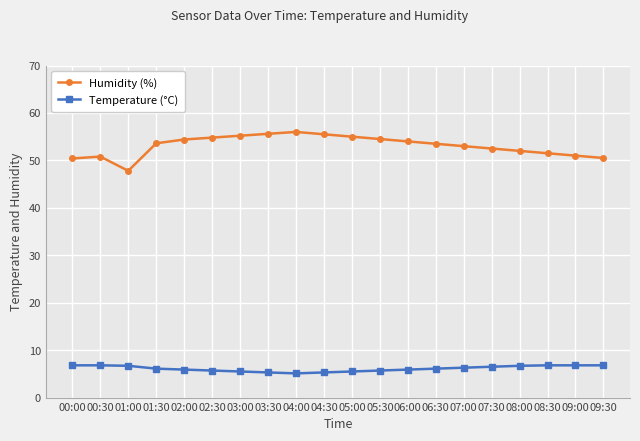

What is the minimum value shown in the chart?

5.1